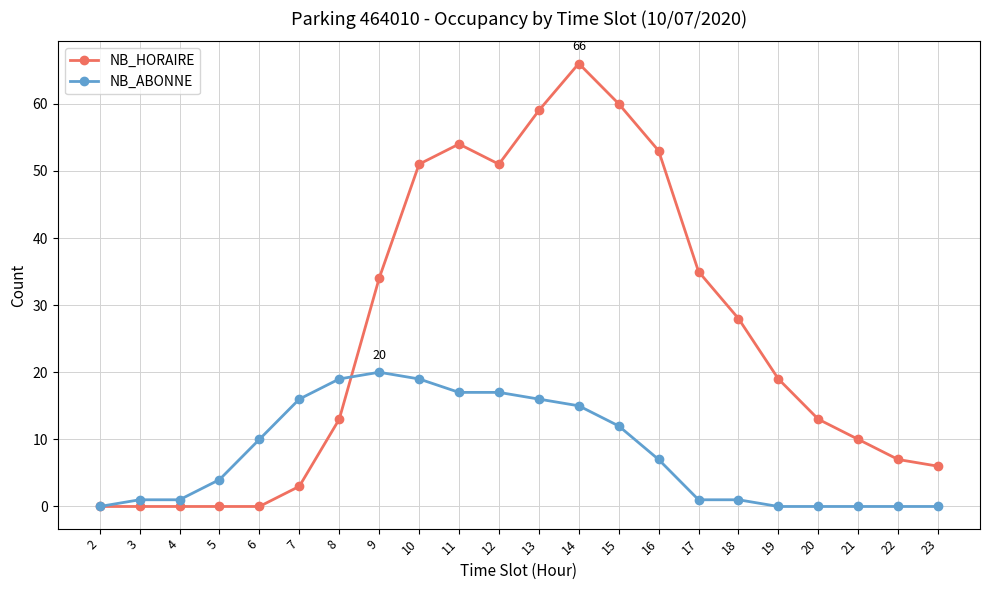

Which series has the largest total across all categories?

NB_HORAIRE